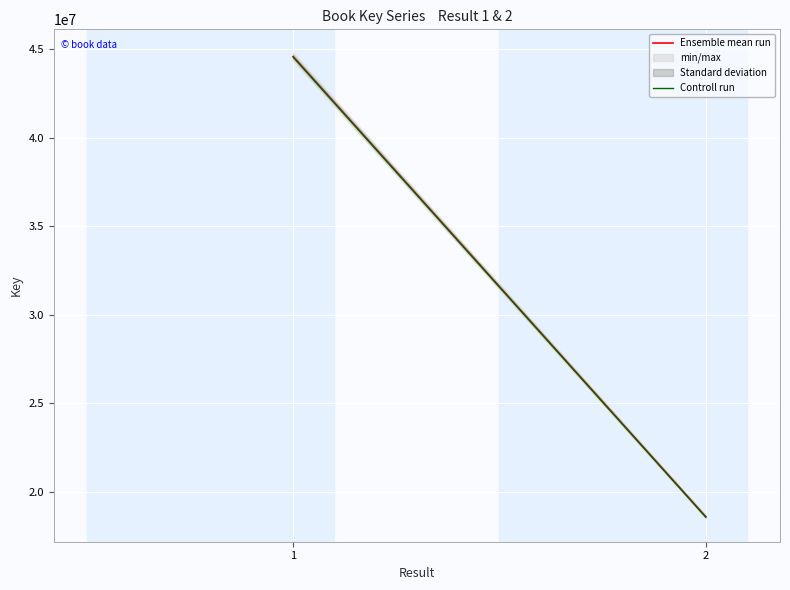

Which series has the widest spread of values?

Ensemble mean run